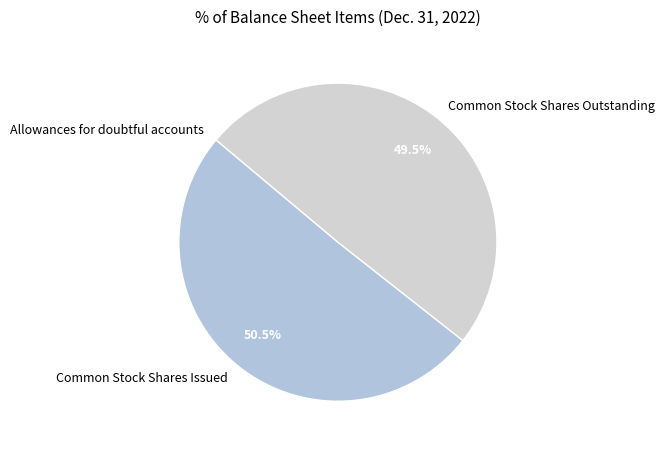

What percentage is NOT represented by Common Stock Shares Issued?

49.5%